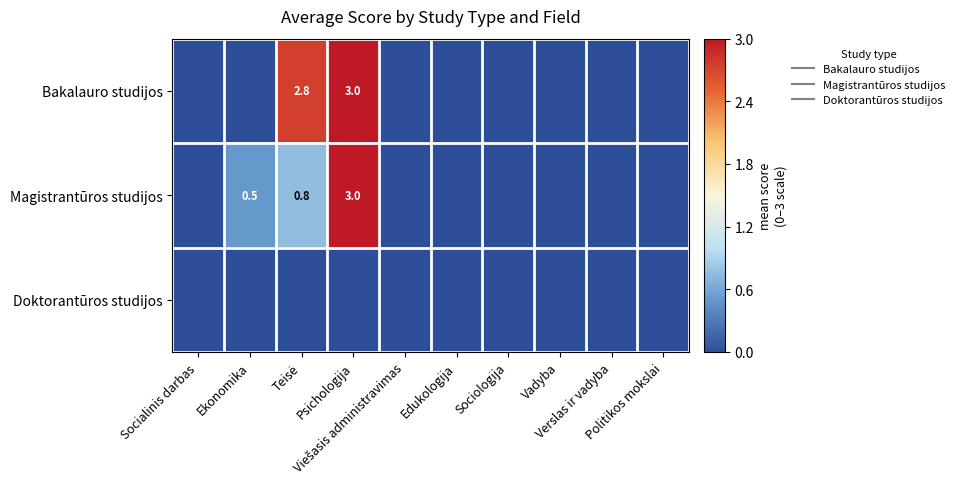

At which label does Magistrantūros studijos reach its peak?

Psichologija